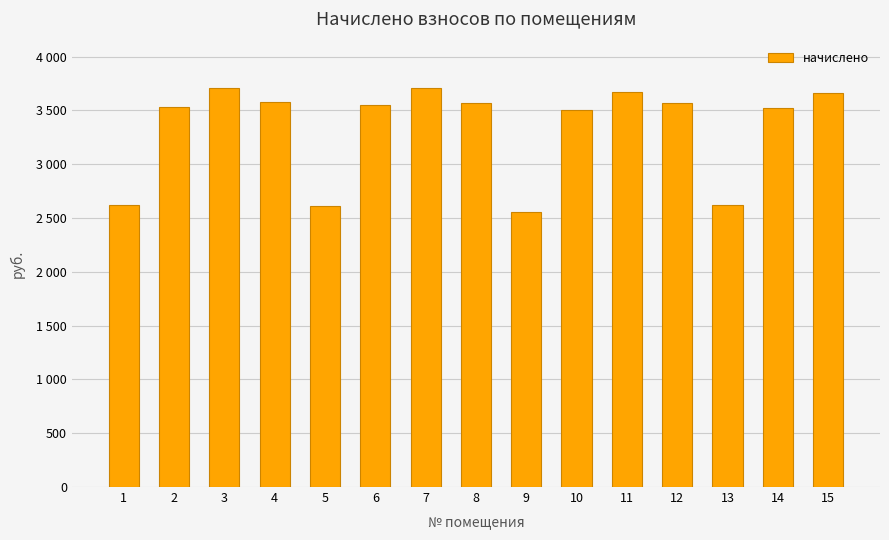

Reading left to right, transcribe all the data shown in this chart.

1=2620.9	2=3530.4	3=3704.0	4=3580.1	5=2612.6	6=3555.2	7=3704.0	8=3571.8	9=2554.8	10=3505.7	11=3671.0	12=3571.8	13=2620.9	14=3522.1	15=3662.8